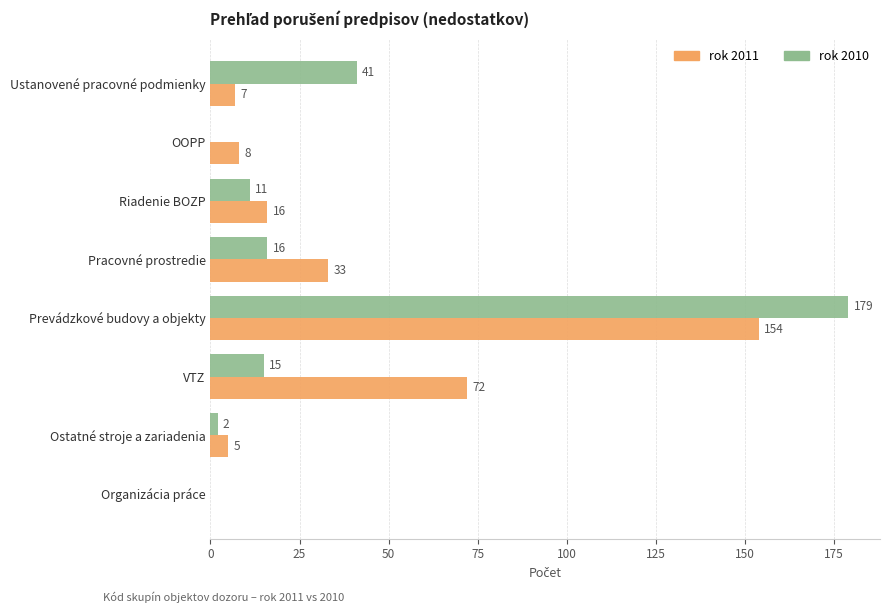

Which series changed the most between OOPP and Pracovné prostredie?

rok 2011